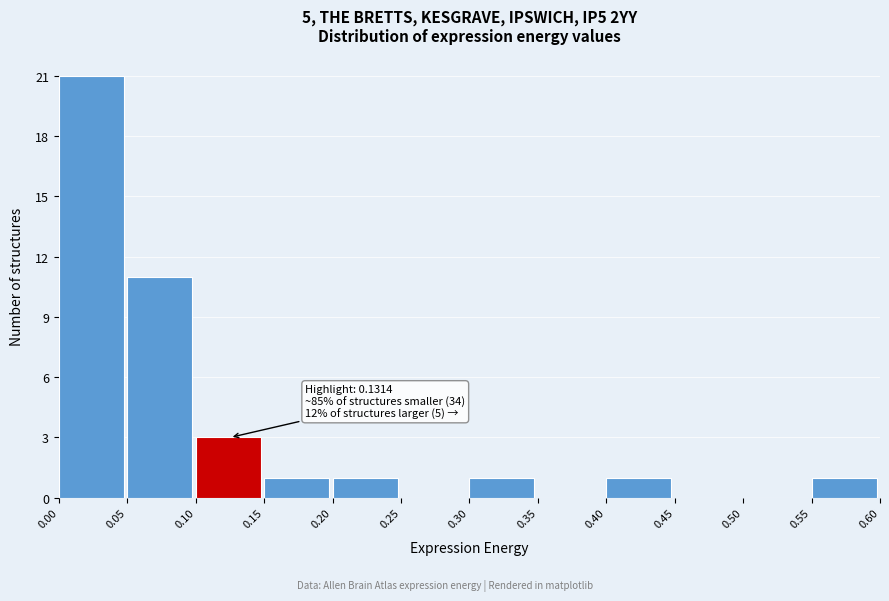

Over which range of the x-axis is the bar tallest?

0.00 to 0.05